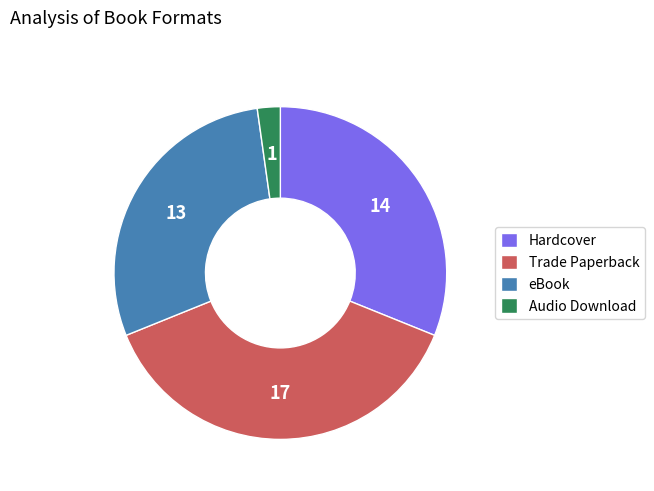

Approximately how many times larger is the value at eBook compared to Hardcover?

0.9